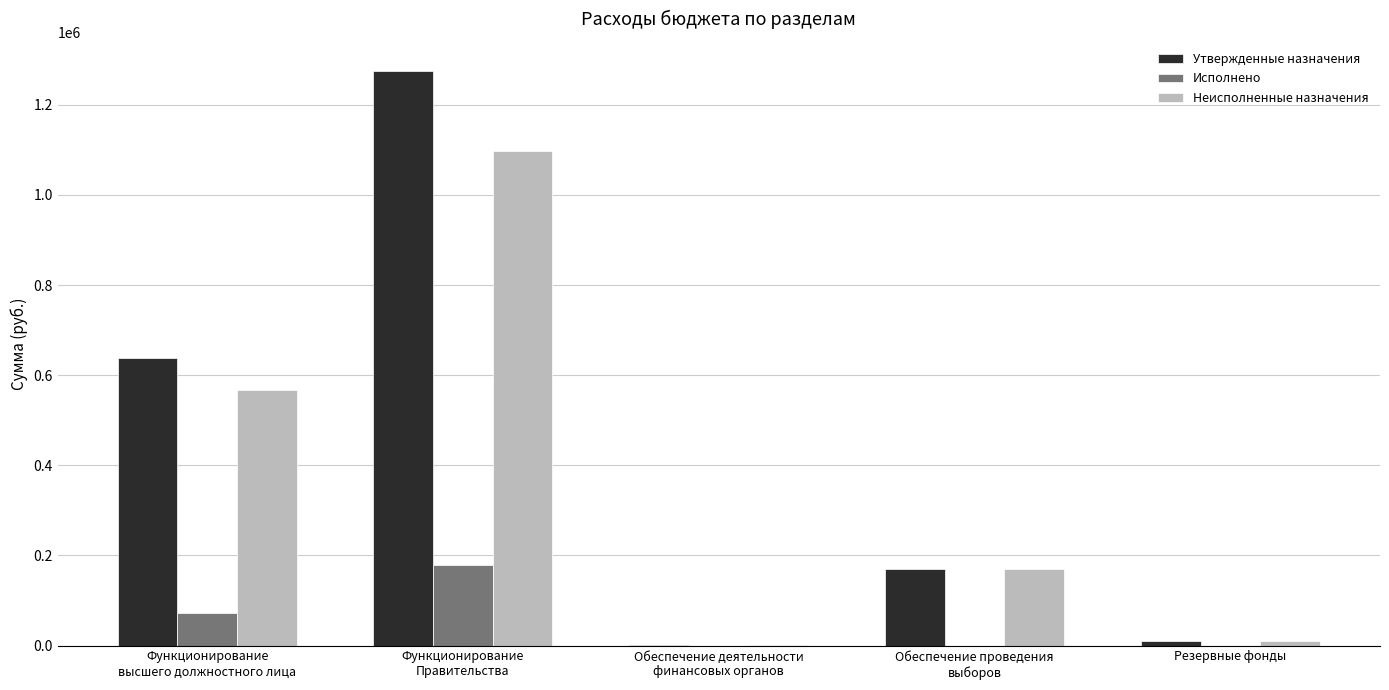

Are the bars horizontal?

No